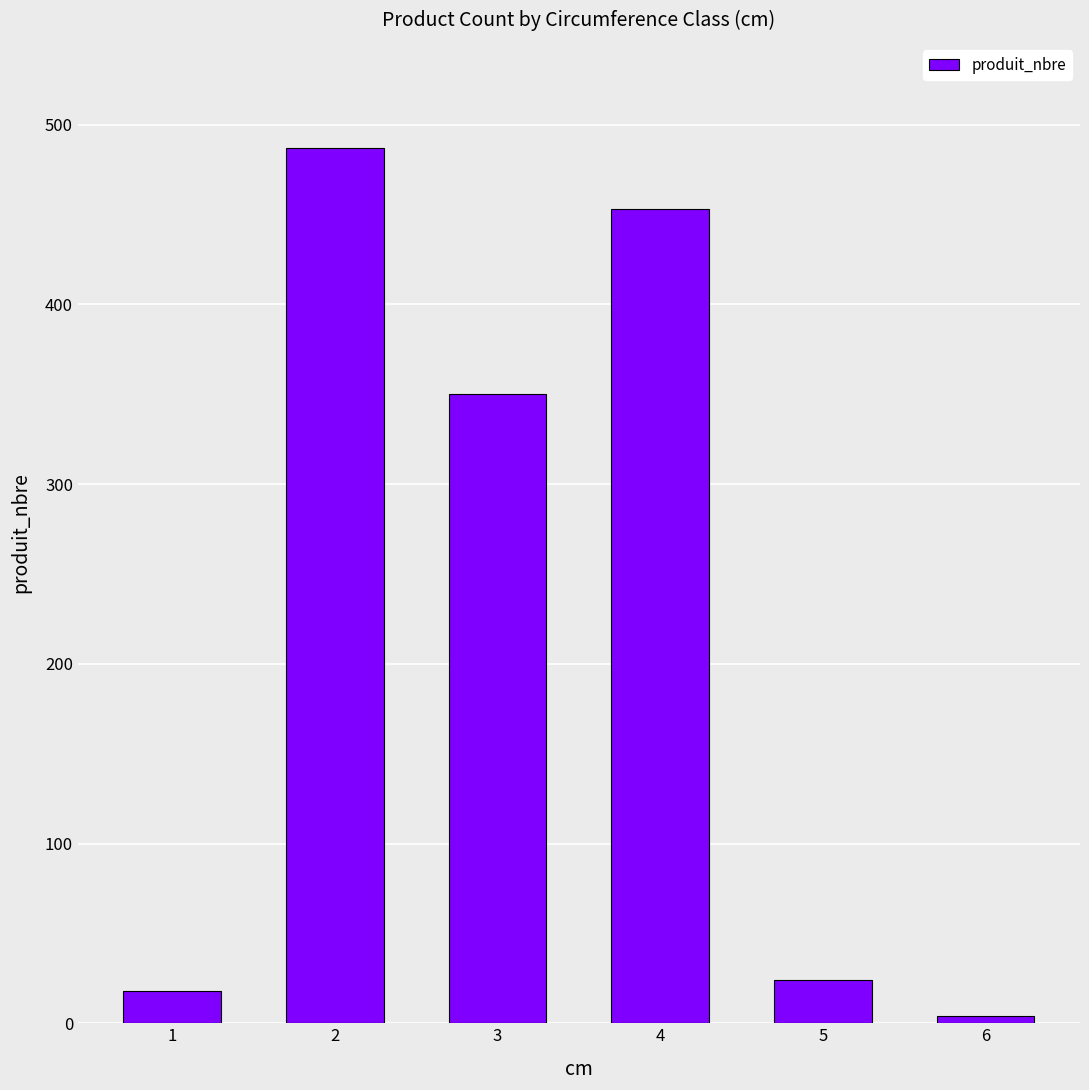

Is it true that the value at 2 is 192?

False